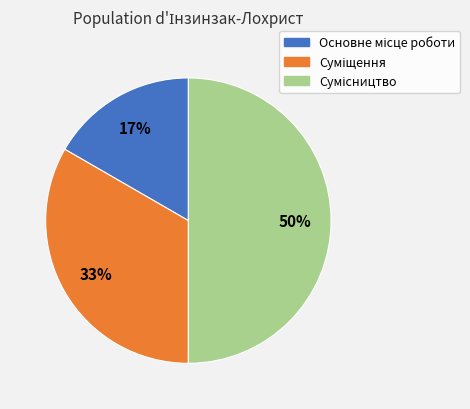

To the nearest percent, what is the difference between the largest and smallest slice percentages?

33%